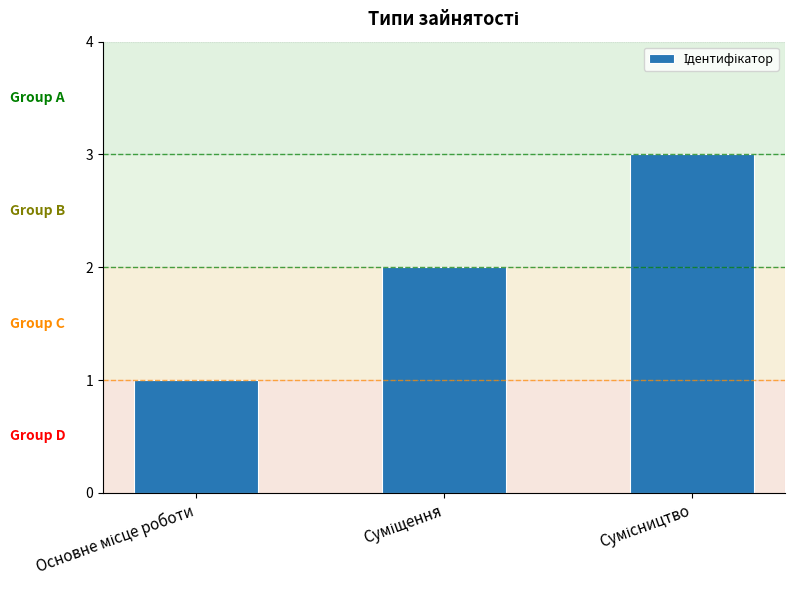

What is the sum of all values?

6